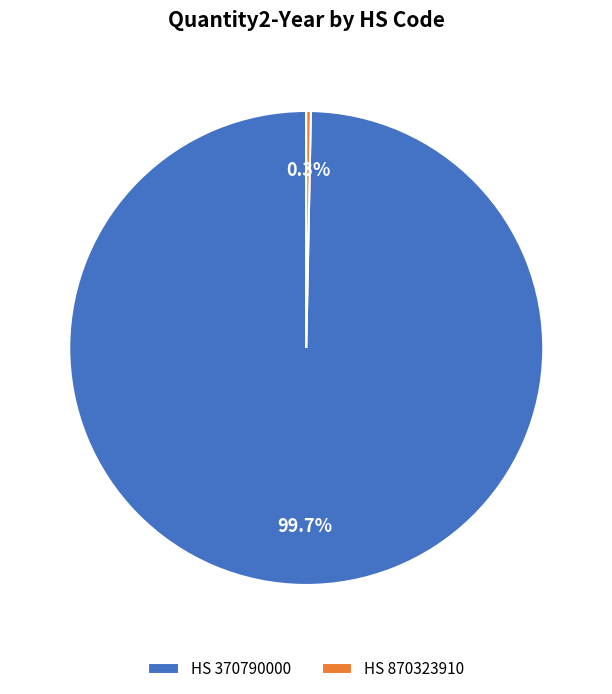

Which category has the biggest portion of the pie?

HS 370790000